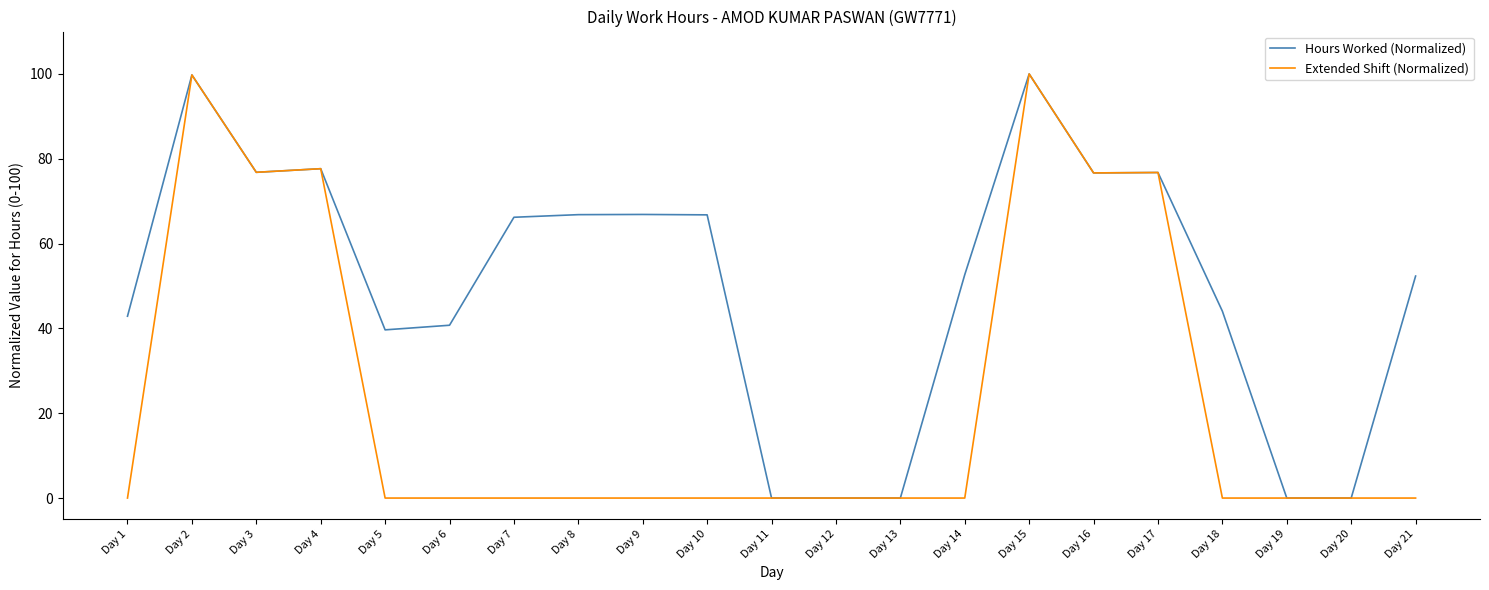

At Day 21, list the series in order from smallest to largest.

Extended Shift (Normalized), Hours Worked (Normalized)